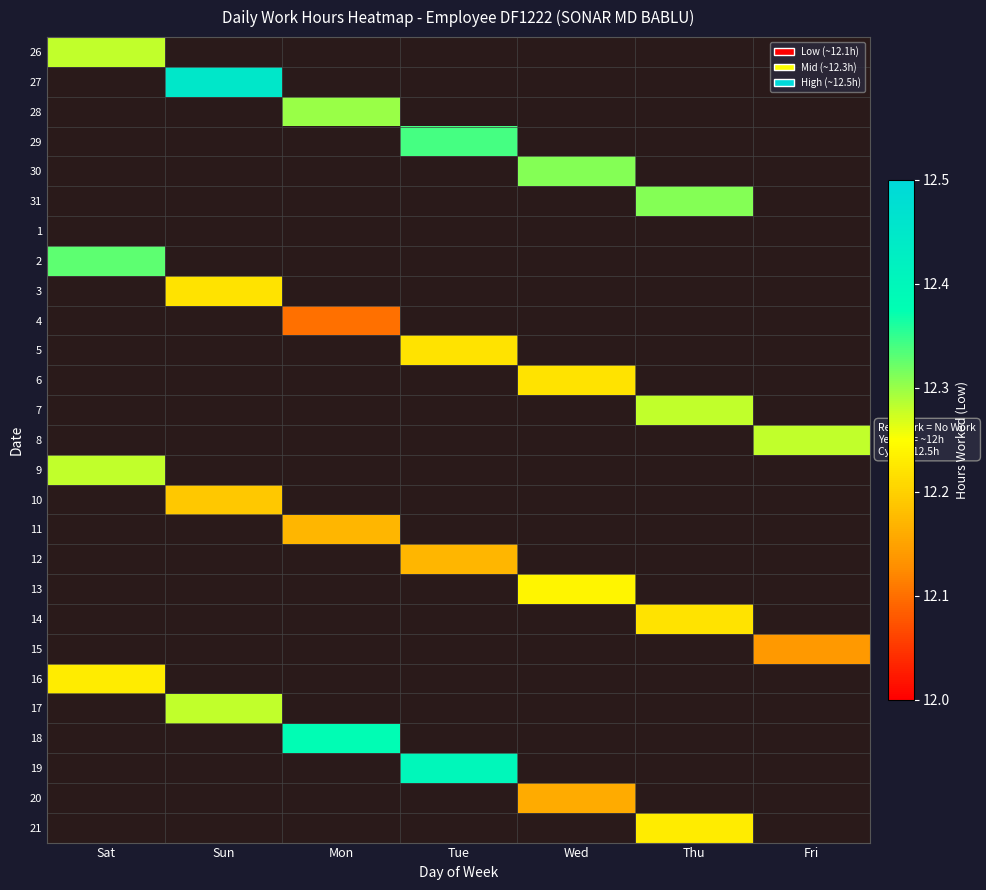

Which label corresponds to the smallest value in the chart?

Mon